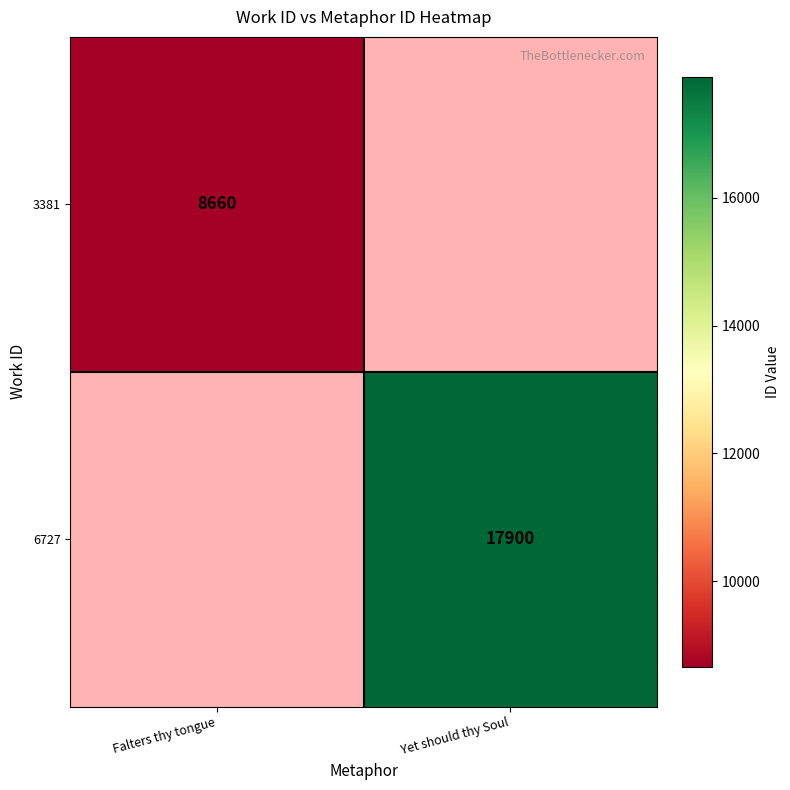

Which category has the lowest value across all series?

Falters thy tongue